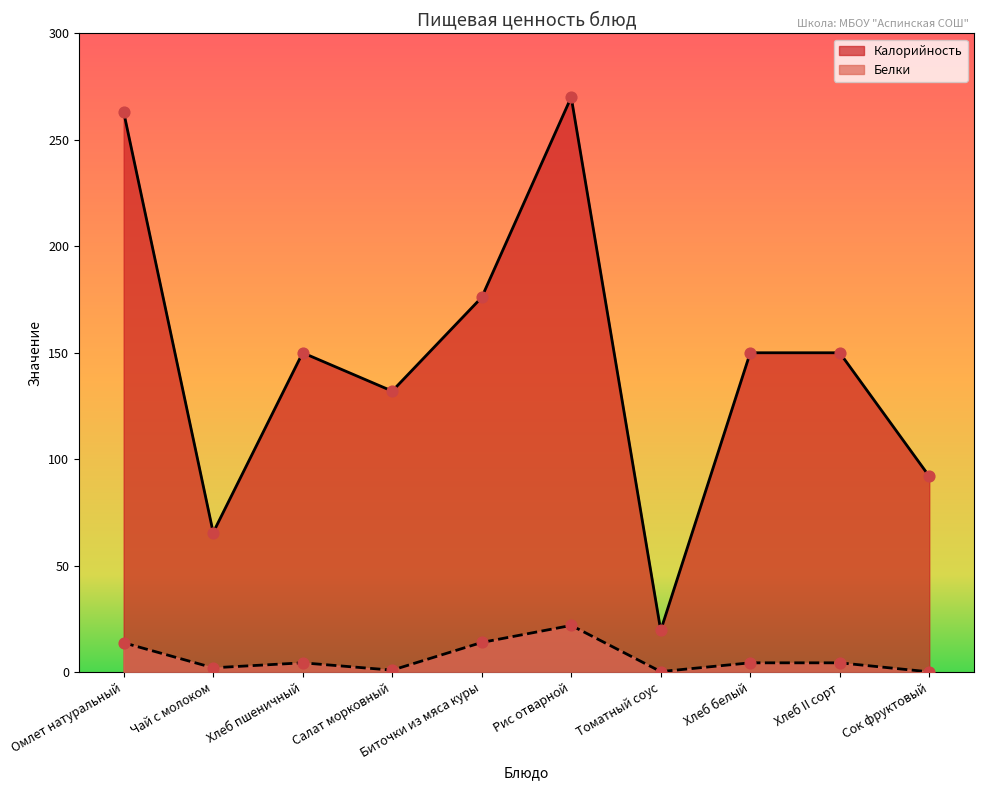

Which series has the largest Y range (max minus min)?

Калорийность